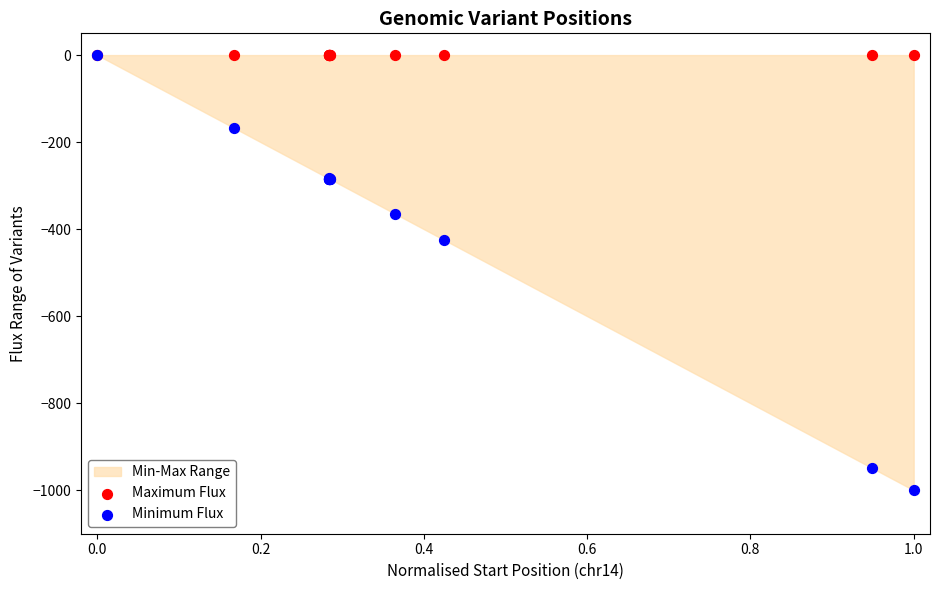

Across all series, what Y value is closest to -500?

-424.1